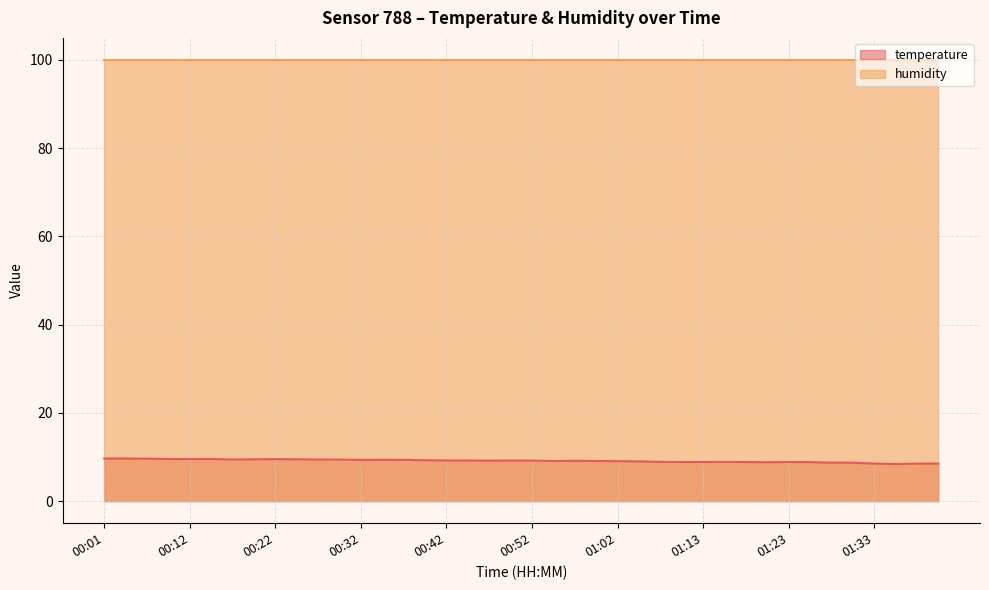

Rank the categories by value from lowest to highest.

01:36, 01:38, 01:33, 01:41, 01:28, 01:31, 01:20, 01:25, 01:13, 01:18, 01:10, 01:23, 01:08, 01:15, 01:05, 01:02, 00:55, 01:00, 00:57, 00:47, 00:52, 00:50, 00:44, 00:42, 00:39, 00:32, 00:37, 00:34, 00:29, 00:17, 00:27, 00:19, 00:24, 00:22, 00:12, 00:09, 00:14, 00:06, 00:01, 00:04